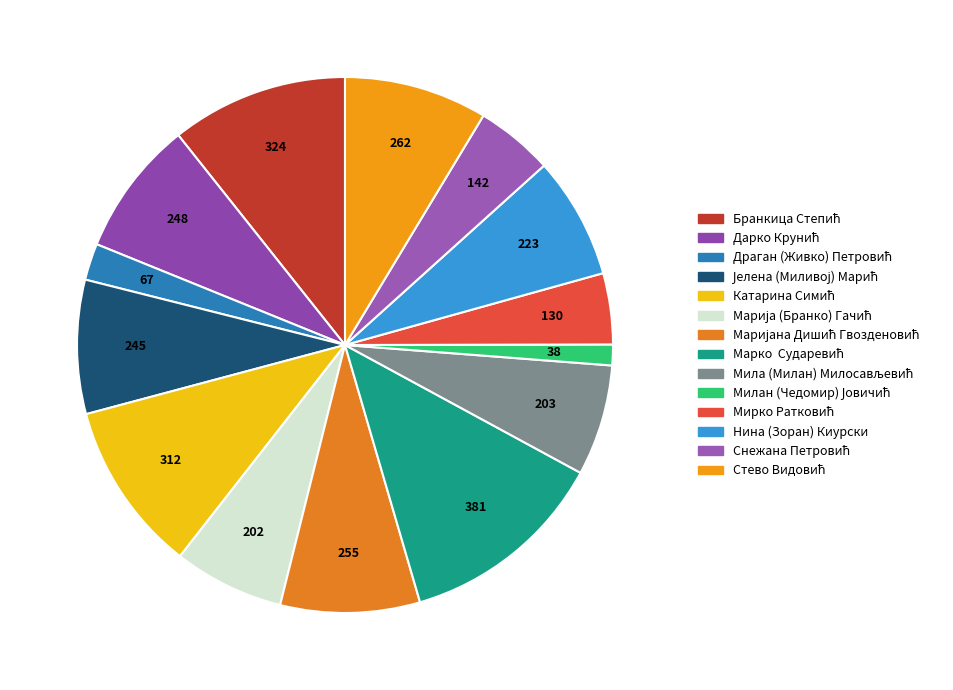

What portion of the pie excludes Милан (Чедомир) Јовичић?

98.7%